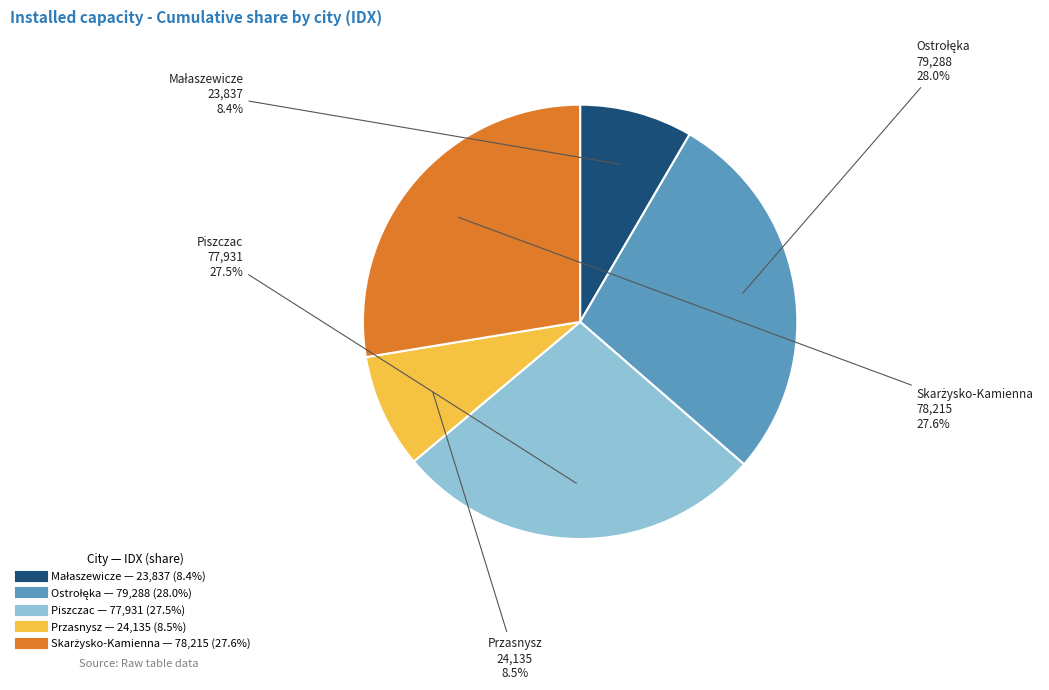

How much of the chart is everything except Przasnysz?

91.5%